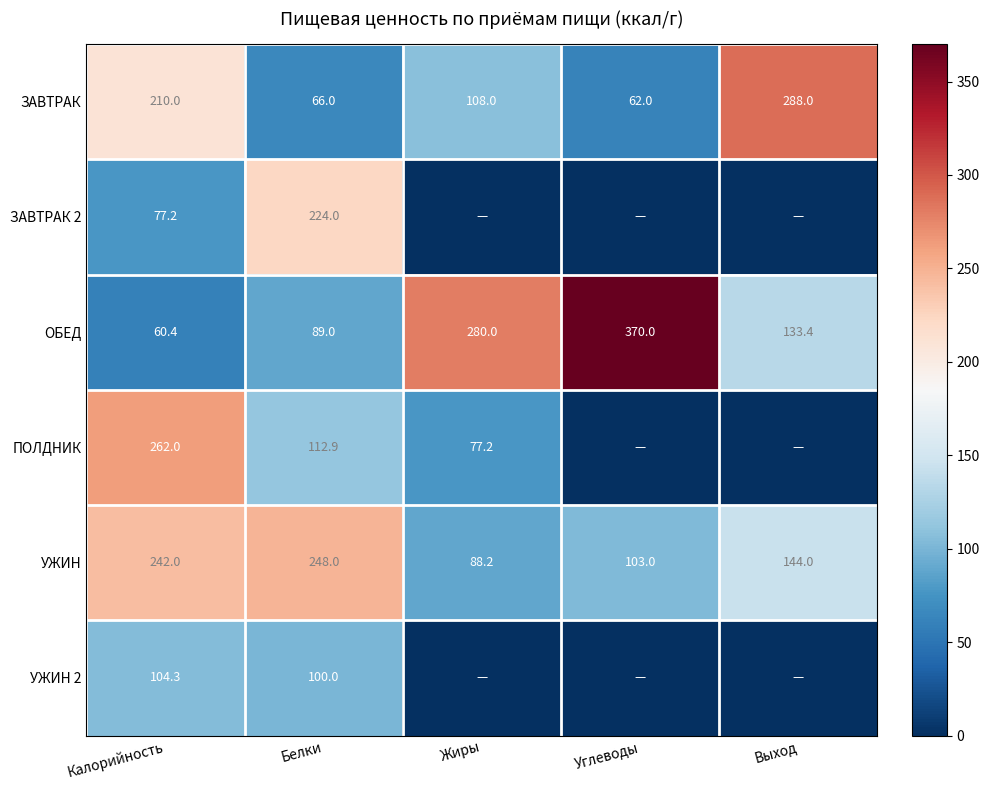

What is the total value across all series at Белки?

839.9